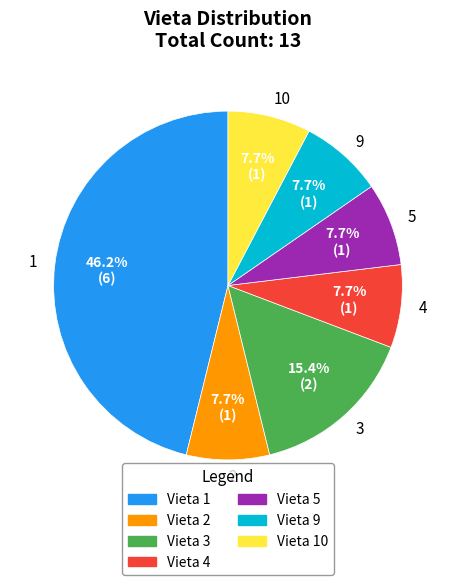

Do 1 and 5 together represent more than half of the pie?

Yes